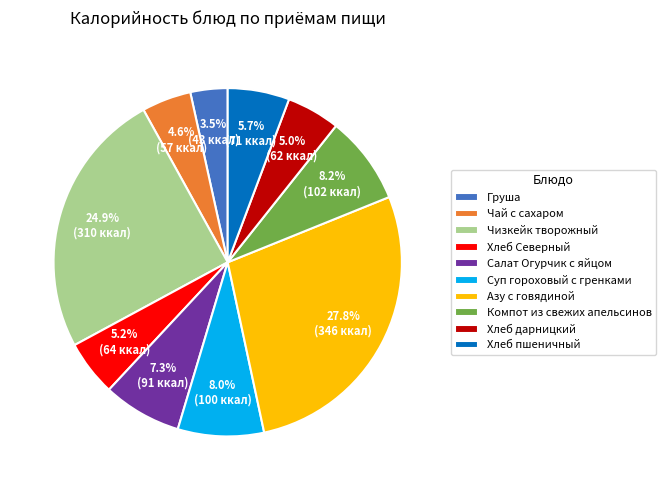

How much of the chart is everything except Хлеб дарницкий?

95.0%